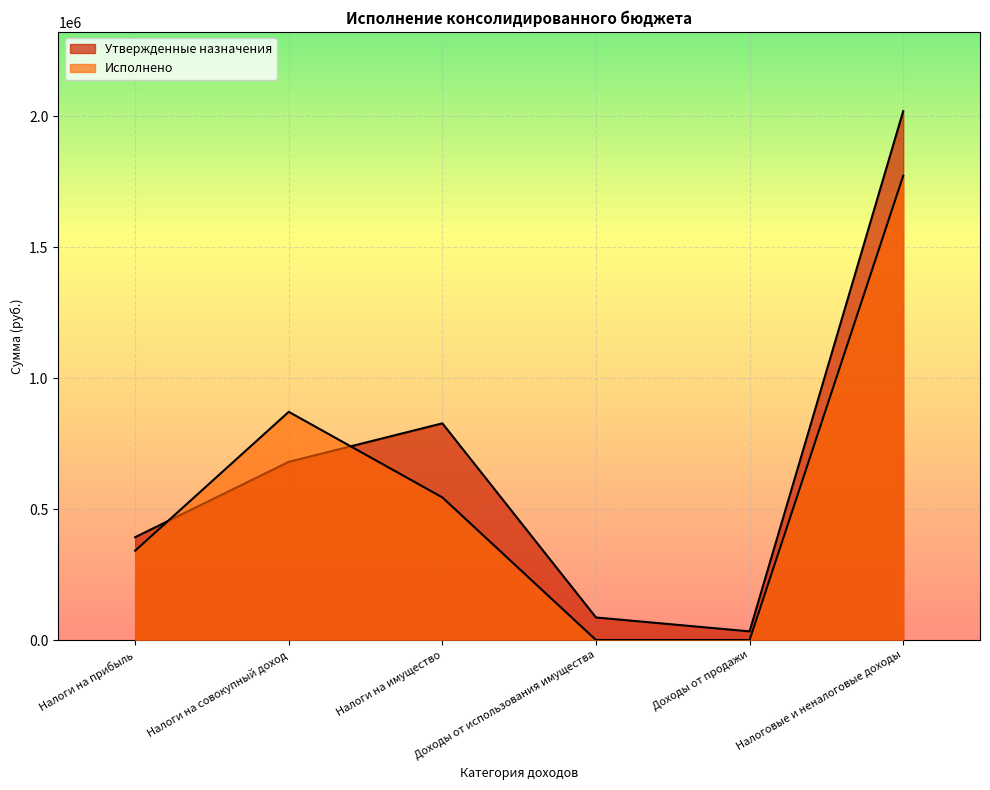

After their last crossing, which series has the higher values: Исполнено or Утвержденные назначения?

Утвержденные назначения